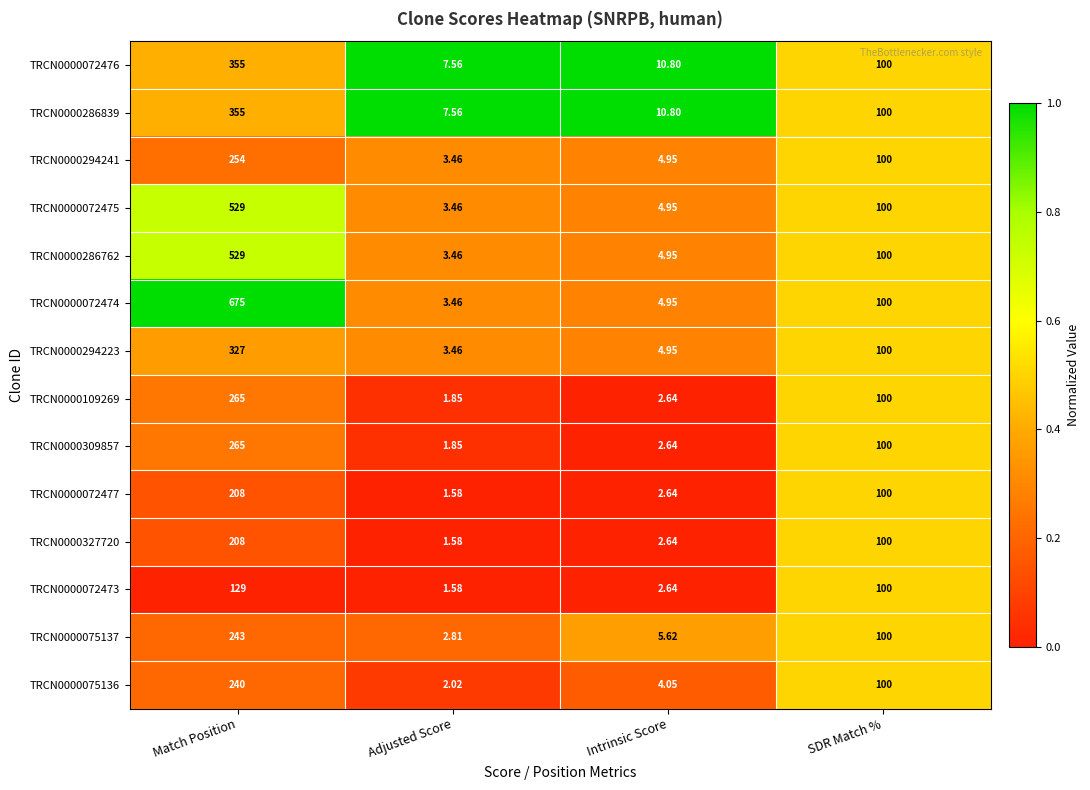

At which category is the sum across all series the highest?

Match Position